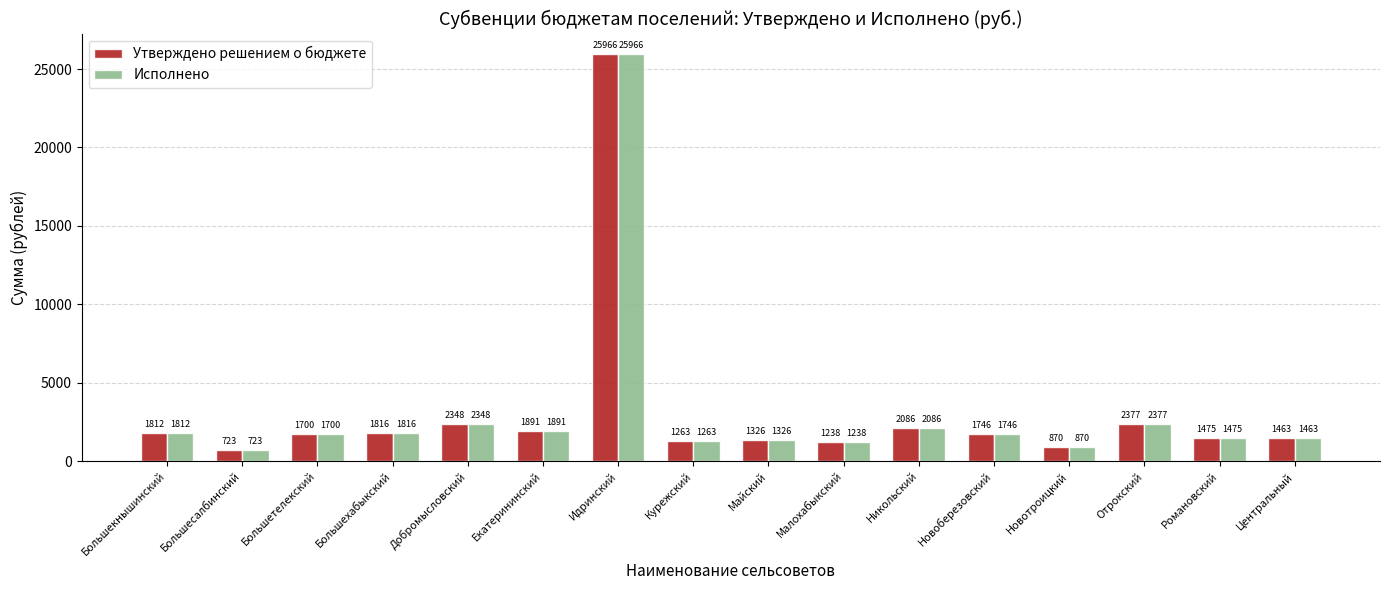

Reading left to right, what are all the values shown in this chart?

Утверждено решением о бюджете: 1812	723	1700	1816	2348	1891	25966	1263	1326	1238	2086	1746	870	2377	1475	1463
Исполнено: 1812	723	1700	1816	2348	1891	25966	1263	1326	1238	2086	1746	870	2377	1475	1463